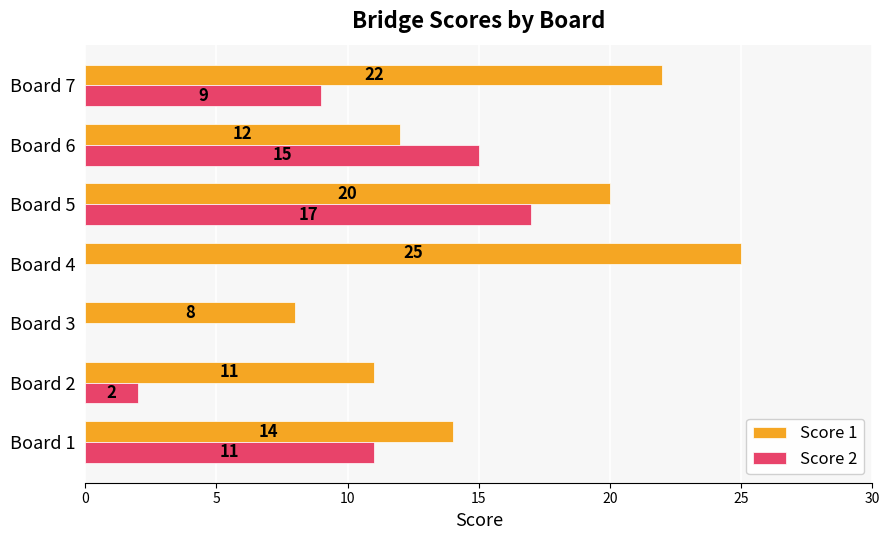

True or false: Score 2 has a value of 17 at Board 5.

True